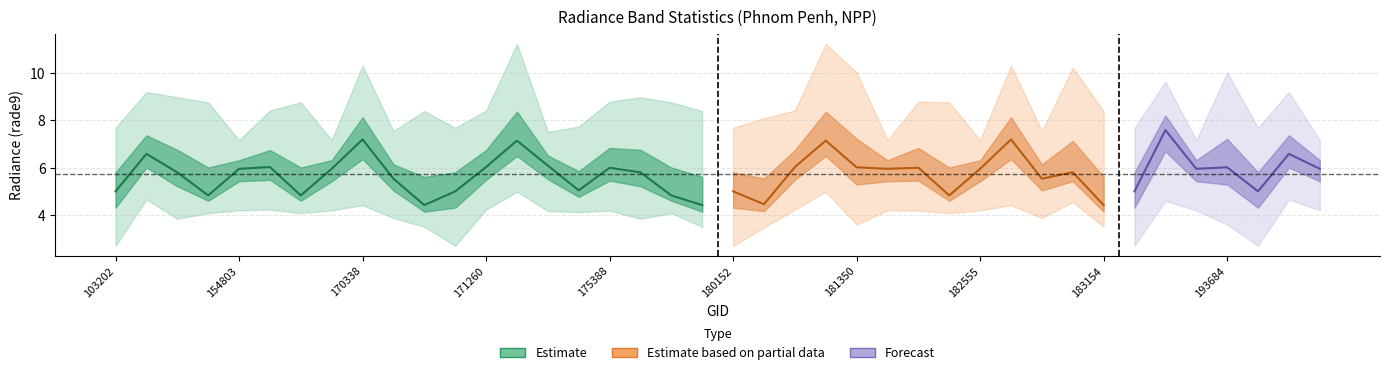

At how many categories does at least one series exceed 3?

40